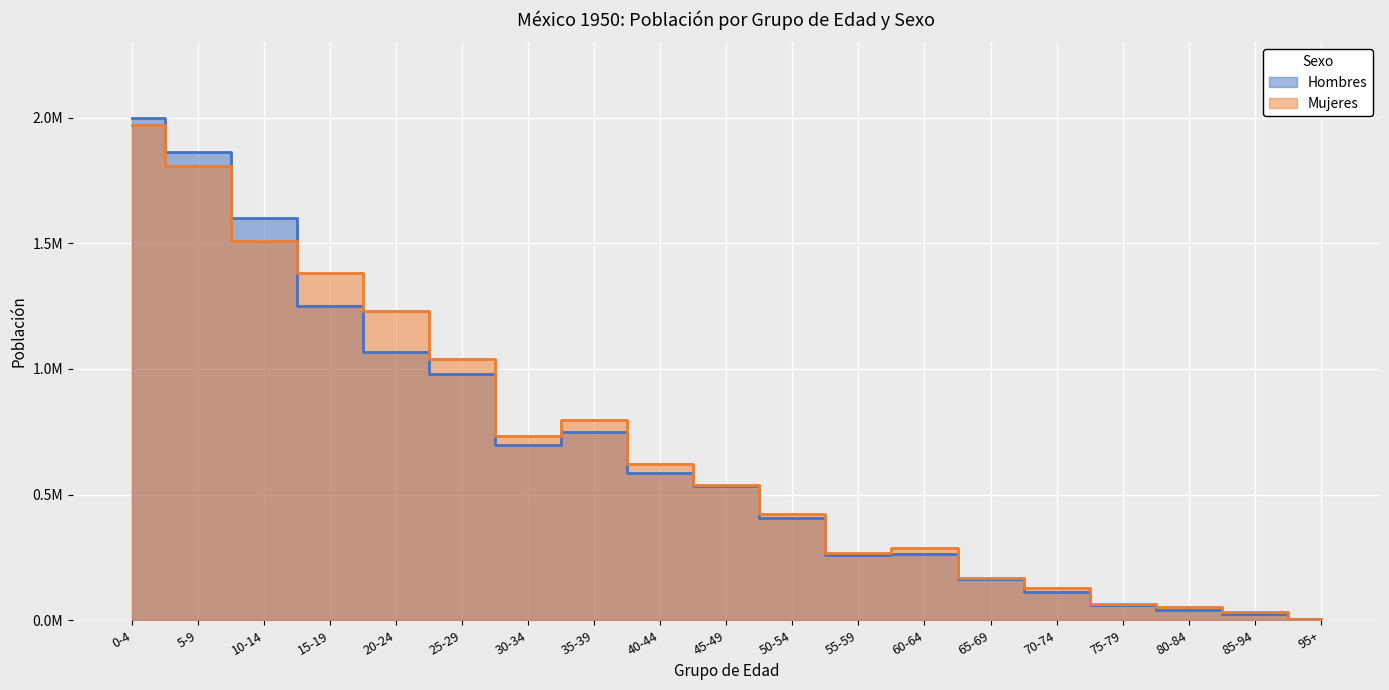

What is the spread (max minus min) of values at 35-39?

50045